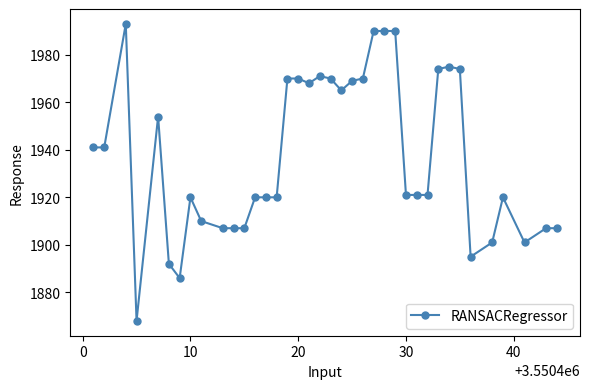

What is the average value?

1938